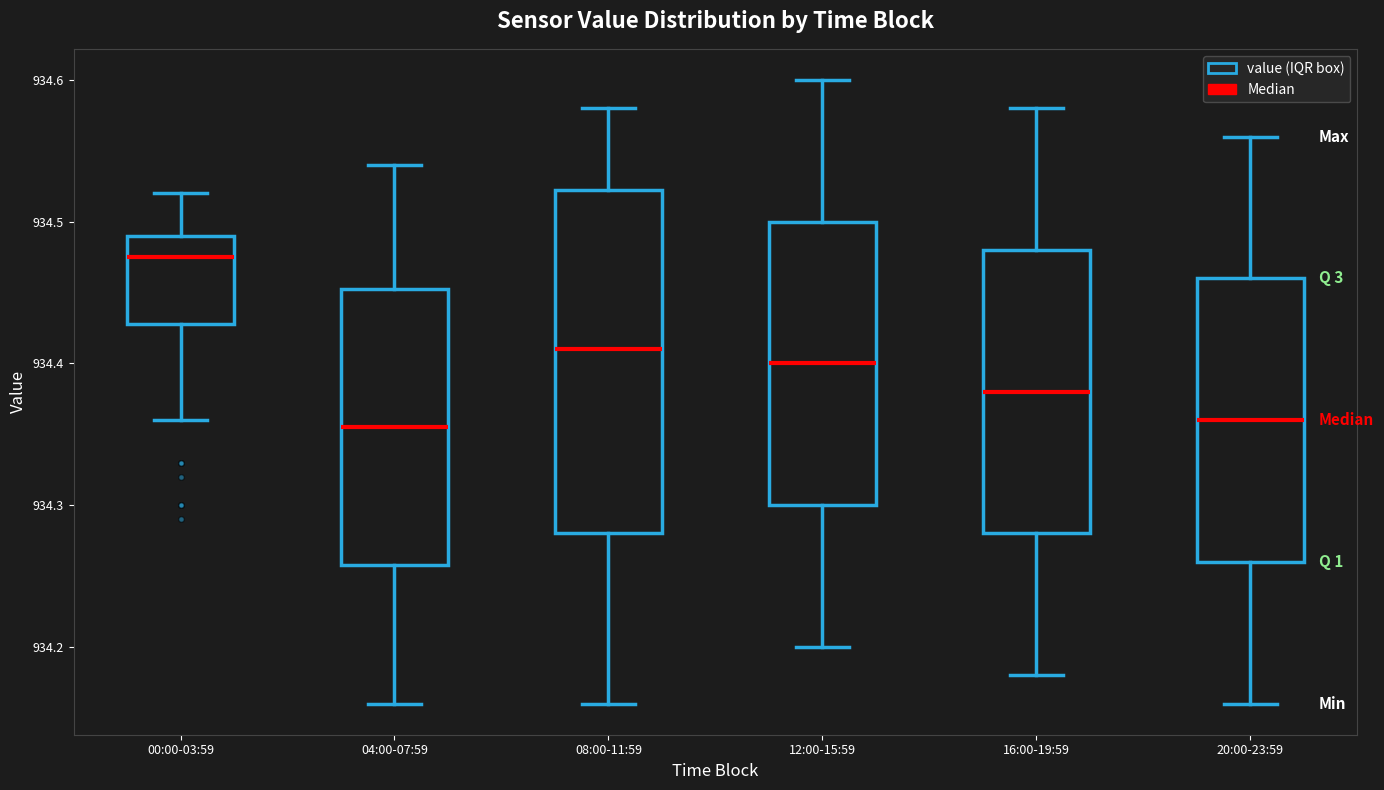

Where is the upper edge of the box for 00:00-03:59 on the y-axis? The values are not printed on the chart, so give them approximately, as read against the axis.

934.49